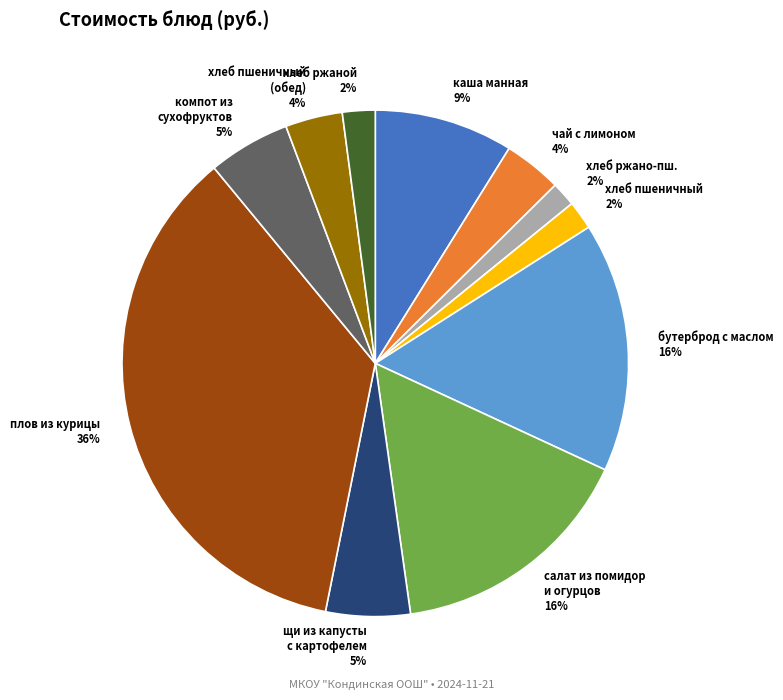

Is it true that щи из капусты с картофелем is 1% of the pie?

False